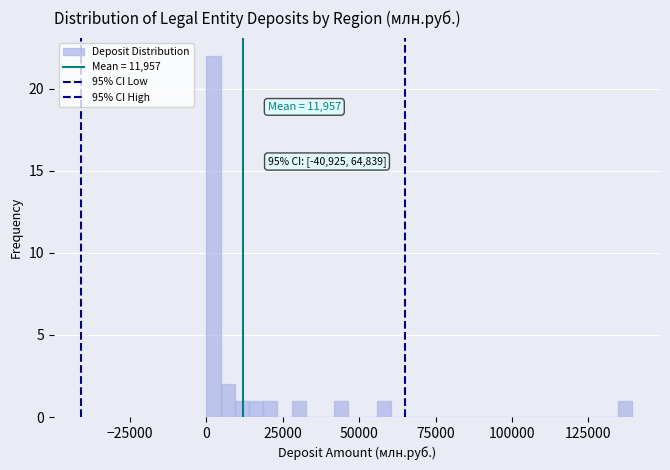

Around what value on the x-axis is the tallest bar? Give the approximate position of its centre, as read against the axis.

0